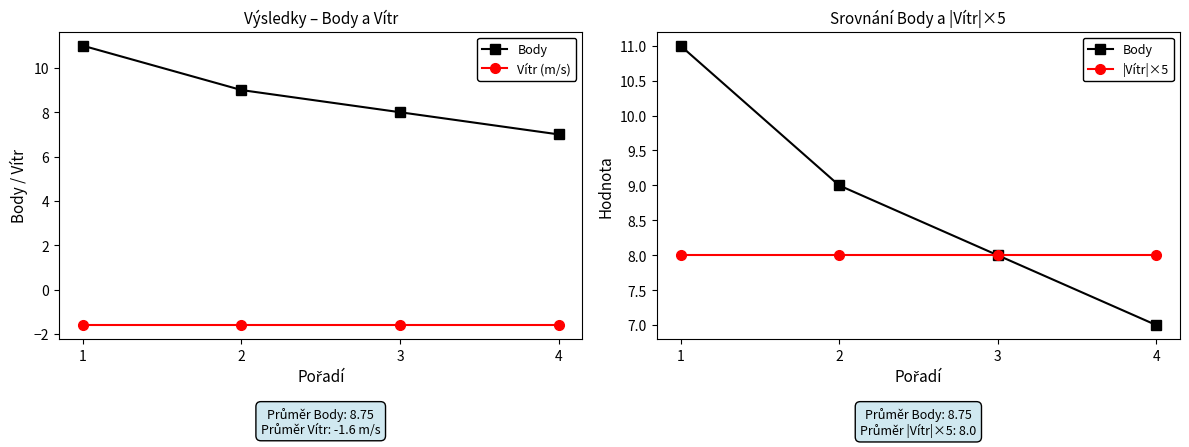

List the labels in order of |Vítr|×5 value, largest first.

1, 2, 3, 4